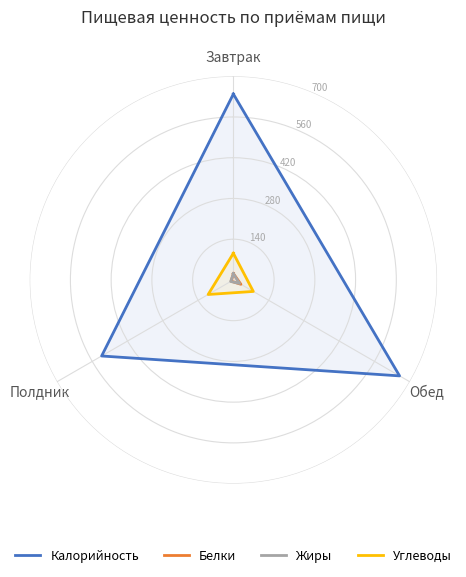

The Углеводы series shows 91.5 at Завтрак. True or false?

True